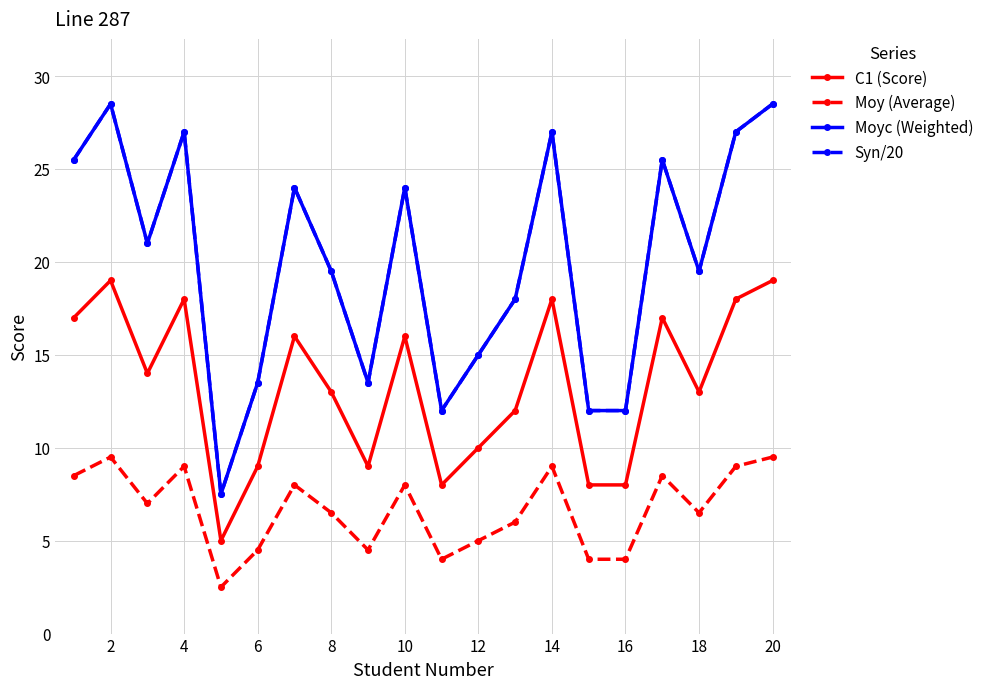

Is this an area chart (filled region under the line)?

No